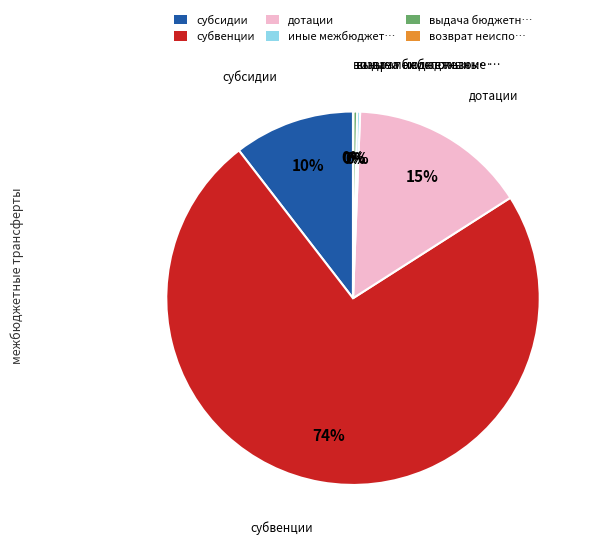

Which slice is the largest?

субвенции